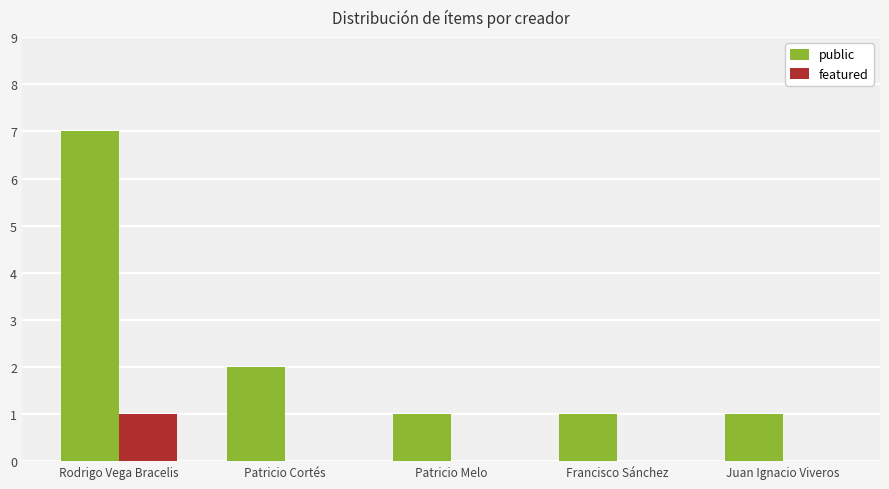

Is it true that public equals 2 at Rodrigo Vega Bracelis?

False